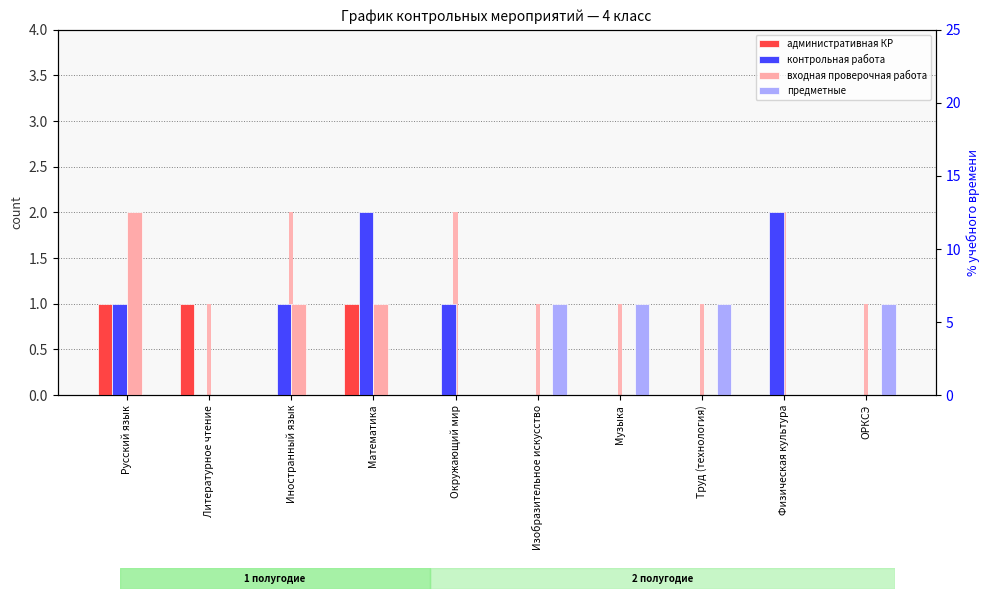

The value of предметные at ОРКСЭ is 1. True or false?

True